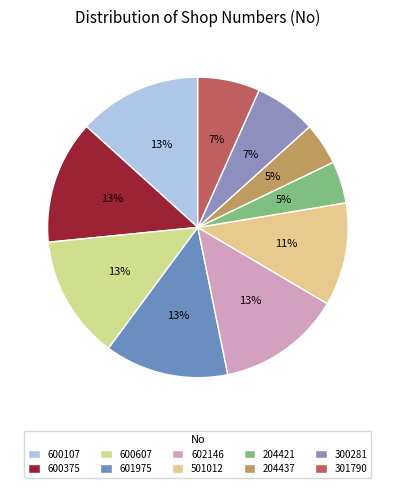

What percentage is the 300281 slice, to the nearest percent?

7%